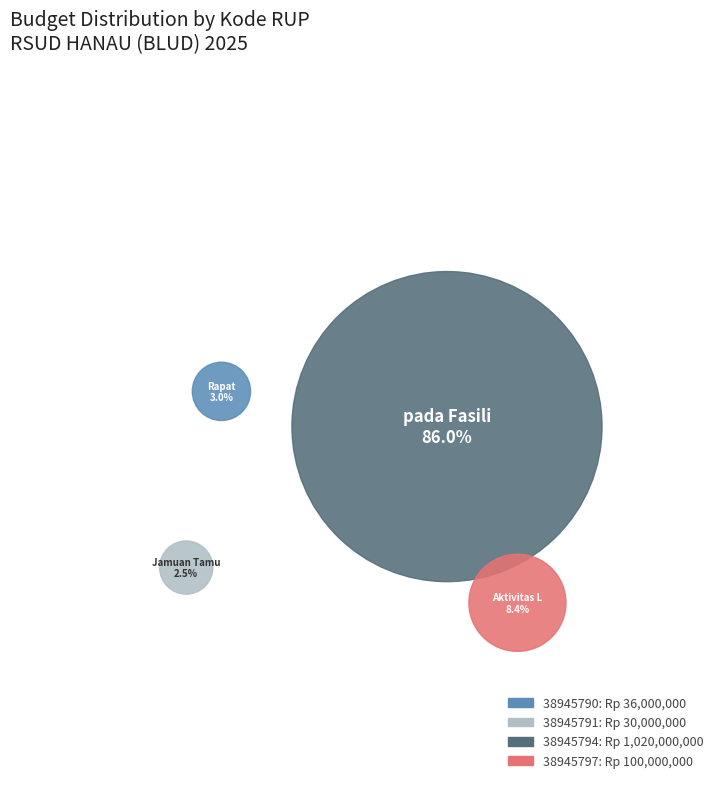

Combined, do 38945791 and 38945797 account for over 50%?

No